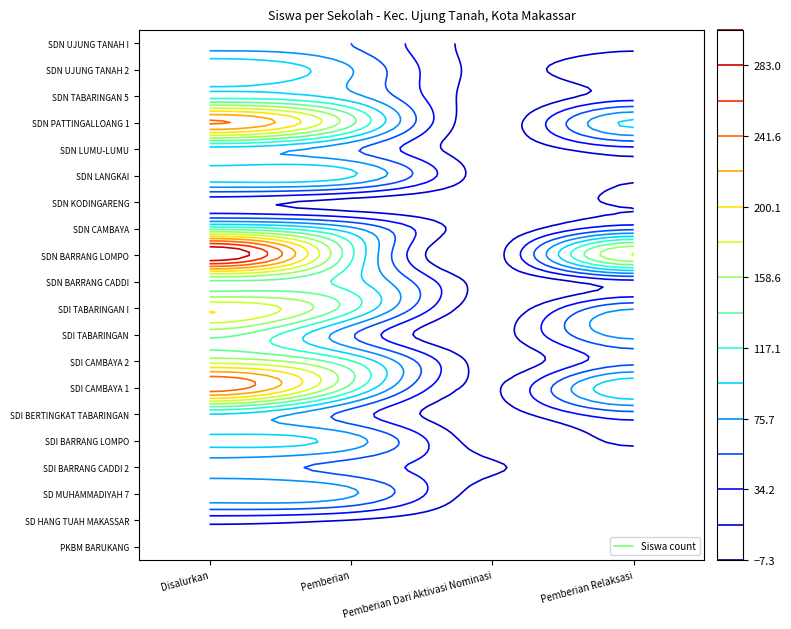

The value of UPT SPF SD INPRES TABARINGAN at Pemberian Relaksasi is 113. True or false?

False